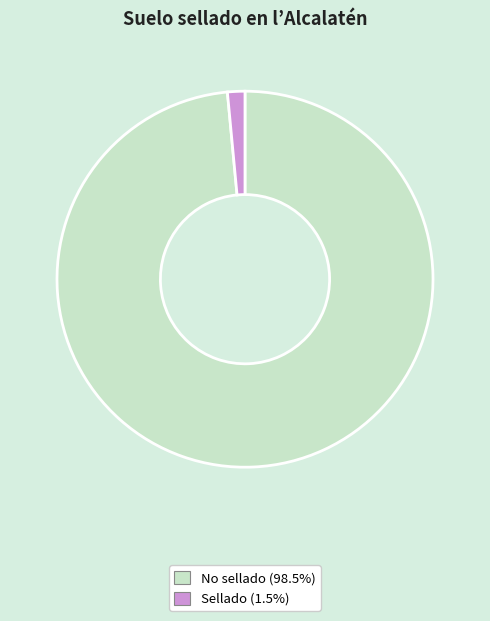

What is the largest slice in the pie chart?

No sellado